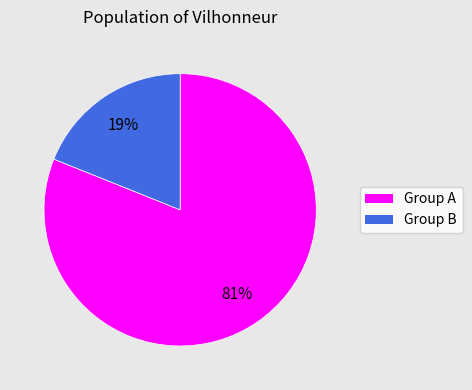

Does any single category account for the majority?

Yes